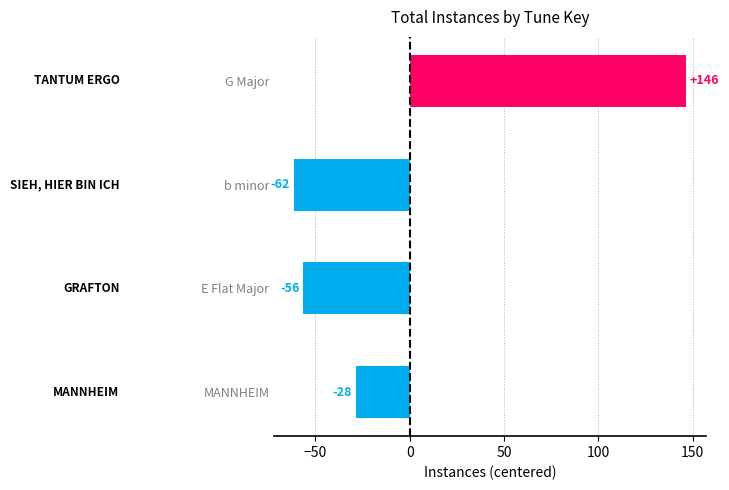

How many bars are there in total?

4